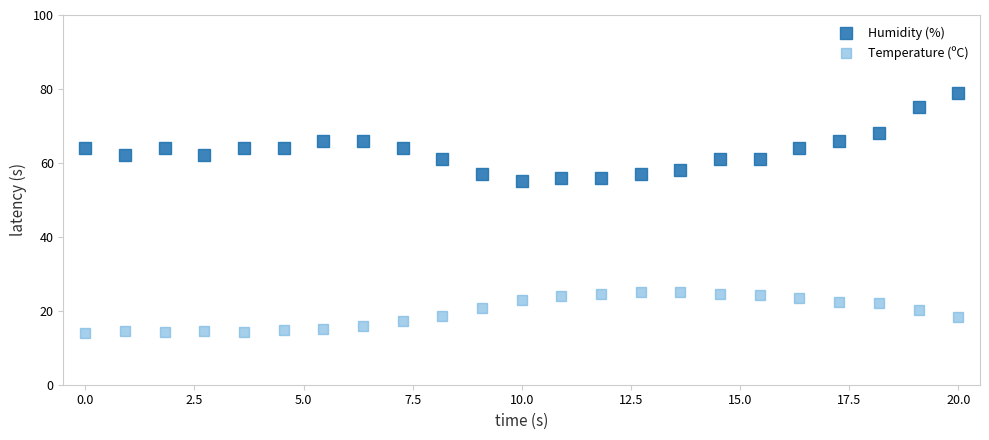

Across all data points, what is the range of Y values (max minus min)?

65.0